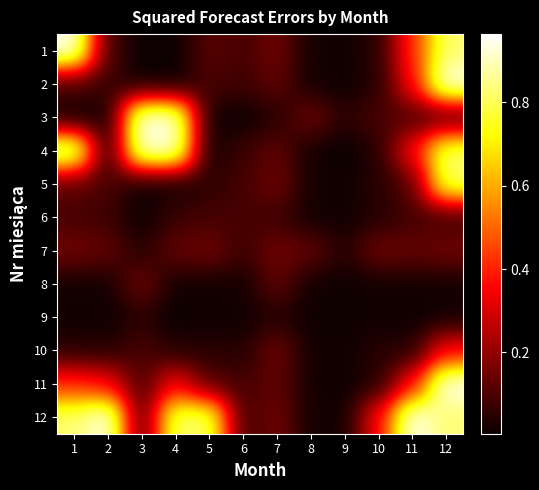

Reading right to left, list all the values displayed in this chart.

1: 12=0.8	11=0.4	10=0.0	9=0.0	8=0.0	7=0.2	6=0.1	5=0.1	4=0.0	3=0.0	2=0.1	1=1.0
2: 12=1.0	11=0.4	10=0.0	9=0.0	8=0.0	7=0.1	6=0.1	5=0.1	4=0.0	3=0.0	2=0.1	1=0.1
3: 12=0.1	11=0.1	10=0.1	9=0.0	8=0.2	7=0.0	6=0.0	5=0.0	4=0.9	3=1.0	2=0.0	1=0.0
4: 12=0.8	11=0.4	10=0.0	9=0.0	8=0.0	7=0.1	6=0.1	5=0.0	4=0.9	3=0.9	2=0.0	1=0.9
5: 12=0.8	11=0.1	10=0.0	9=0.0	8=0.0	7=0.2	6=0.1	5=0.1	4=0.0	3=0.0	2=0.1	1=0.1
6: 12=0.1	11=0.1	10=0.0	9=0.0	8=0.0	7=0.1	6=0.1	5=0.1	4=0.1	3=0.0	2=0.1	1=0.1
7: 12=0.2	11=0.1	10=0.2	9=0.0	8=0.1	7=0.2	6=0.1	5=0.2	4=0.1	3=0.0	2=0.1	1=0.2
8: 12=0.0	11=0.0	10=0.0	9=0.0	8=0.0	7=0.1	6=0.0	5=0.0	4=0.0	3=0.2	2=0.0	1=0.0
9: 12=0.0	11=0.0	10=0.0	9=0.0	8=0.0	7=0.0	6=0.0	5=0.0	4=0.0	3=0.0	2=0.0	1=0.0
10: 12=0.4	11=0.0	10=0.0	9=0.0	8=0.0	7=0.2	6=0.0	5=0.0	4=0.0	3=0.1	2=0.0	1=0.0
11: 12=1.0	11=0.4	10=0.0	9=0.0	8=0.0	7=0.1	6=0.1	5=0.1	4=0.4	3=0.1	2=0.4	1=0.4
12: 12=0.8	11=1.0	10=0.4	9=0.0	8=0.0	7=0.2	6=0.1	5=0.8	4=0.8	3=0.1	2=1.0	1=0.8